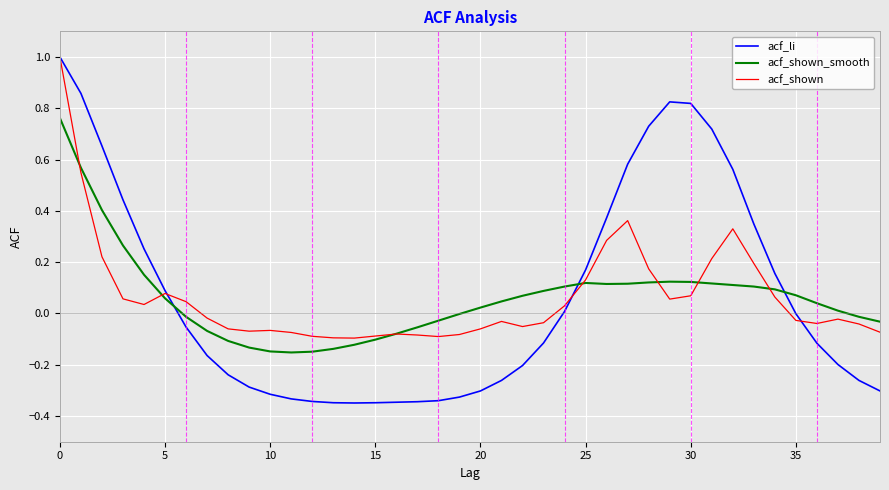

Which series has the largest range (max minus min)?

acf_li